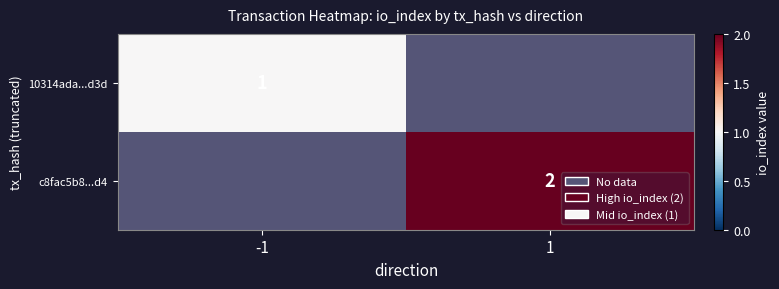

Which has a higher value, -1 or 1?

1